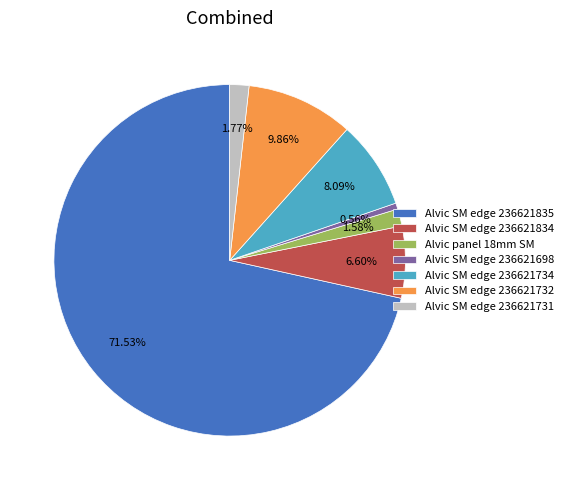

What is the ratio of the value at Alvic panel 18mm SM to the value at Alvic SM edge 236621698?

2.8